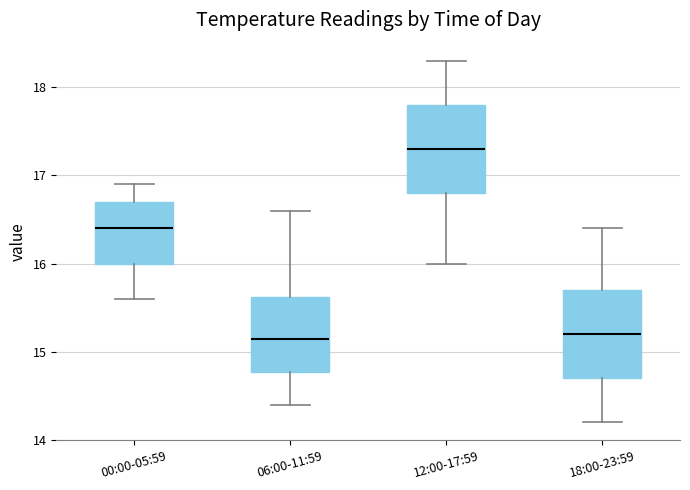

Reading left to right, transcribe this box plot: for each box, give where its median line is, the range the box spans, and where its two whiskers end, as read against the y-axis. The values are not printed on the chart, so give them approximately, as read against the axis.

00:00-05:59: median 16.4, box 16.0 to 16.7, whiskers 15.6 to 16.9
06:00-11:59: median 15.2, box 14.8 to 15.6, whiskers 14.4 to 16.6
12:00-17:59: median 17.3, box 16.8 to 17.8, whiskers 16.0 to 18.3
18:00-23:59: median 15.2, box 14.7 to 15.7, whiskers 14.2 to 16.4